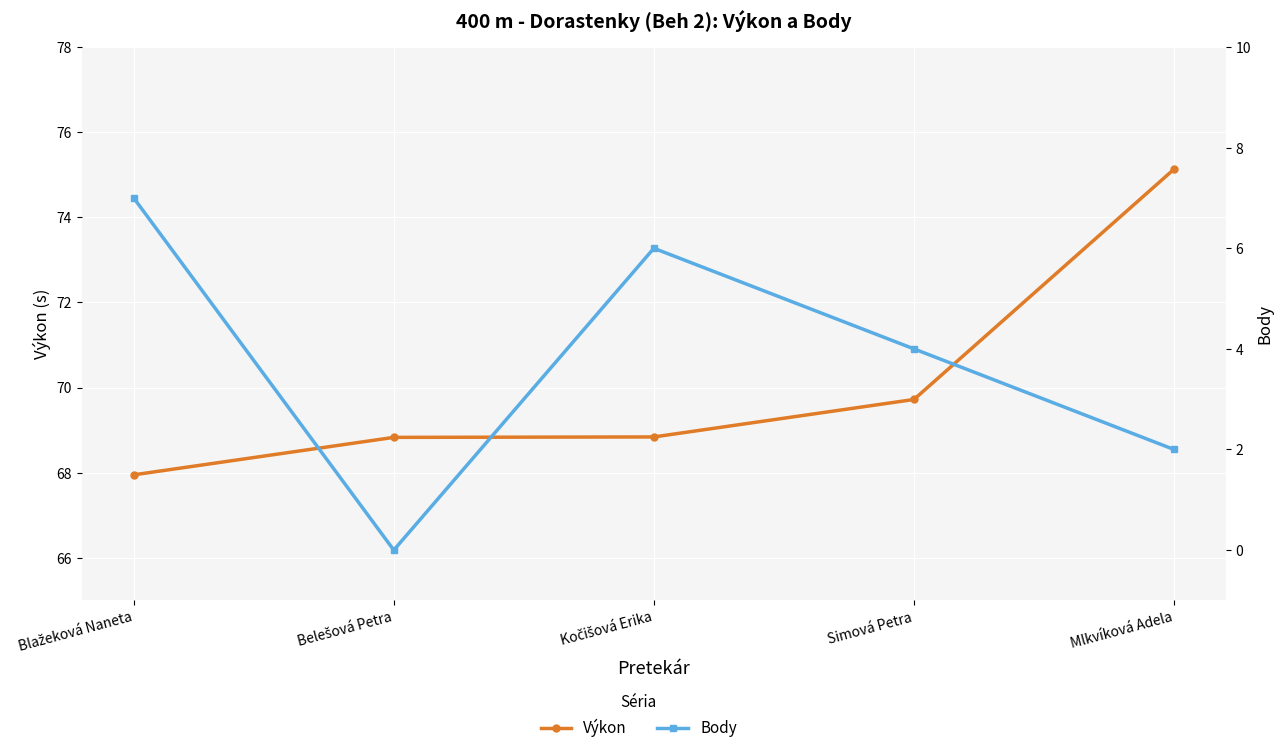

What is the total value across all series at Simová Petra?

73.7